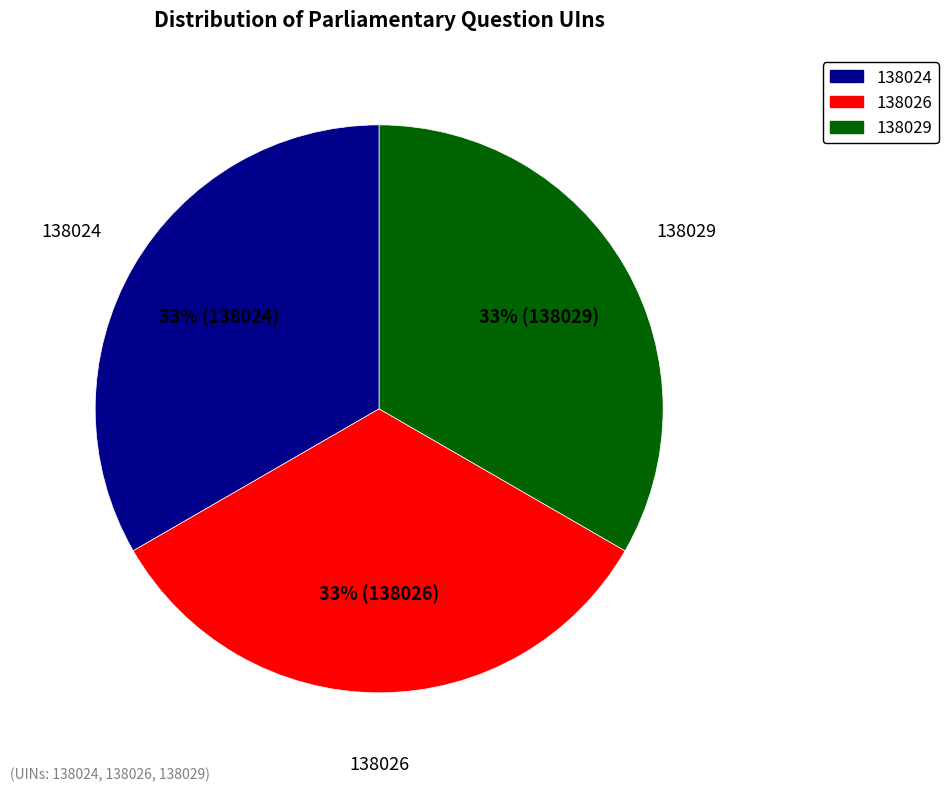

How many segments does this pie chart have?

3